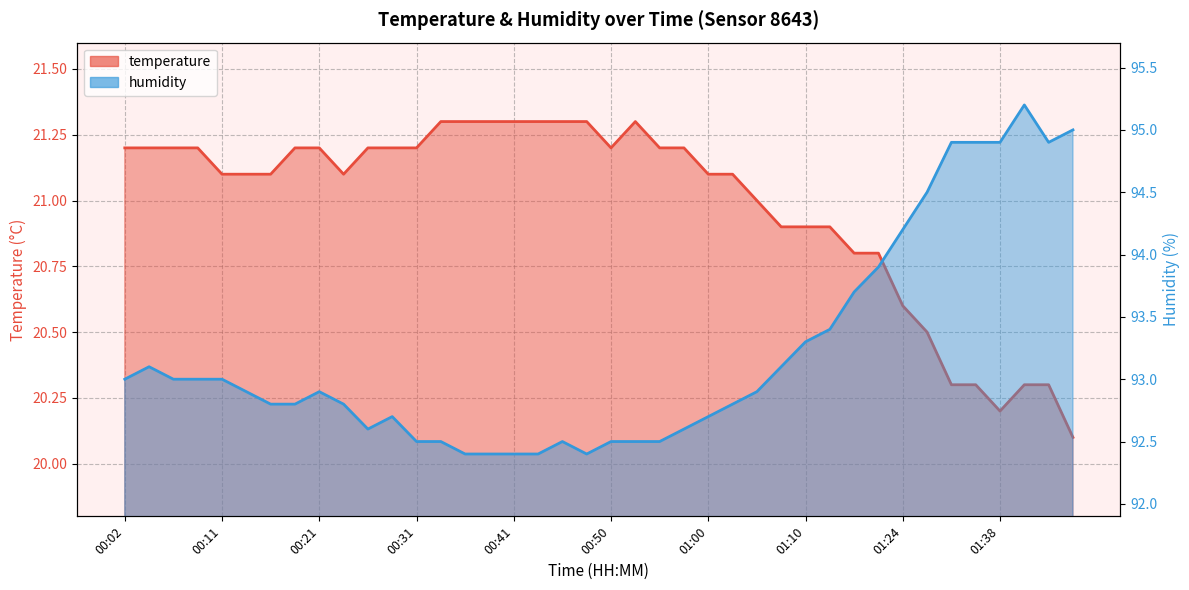

How many interior local peaks does the humidity series have?

5